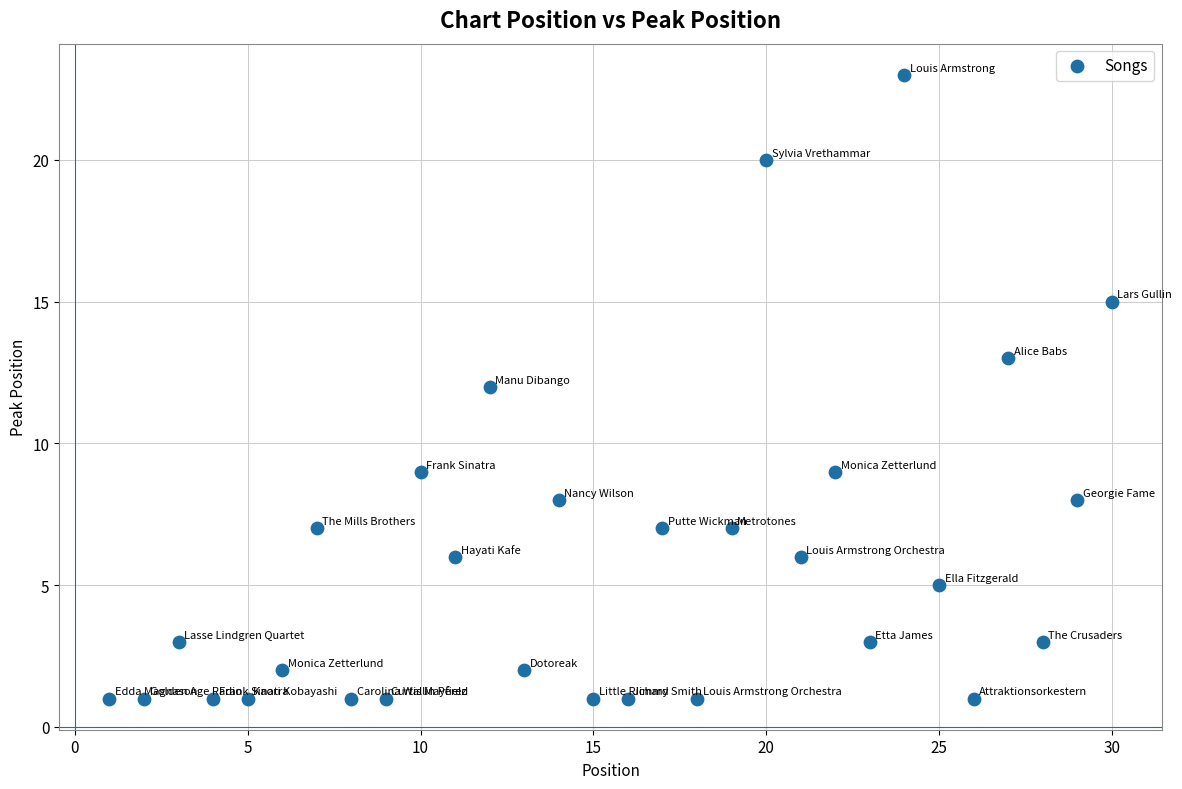

What is the range of Y values (max minus min)?

22